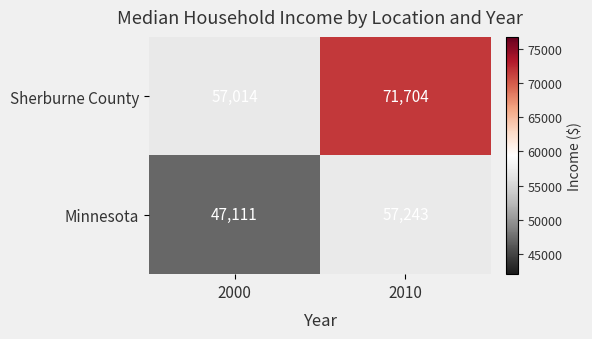

Reading left to right, extract all data points from this chart.

Sherburne County: 57014	71704
Minnesota: 47111	57243